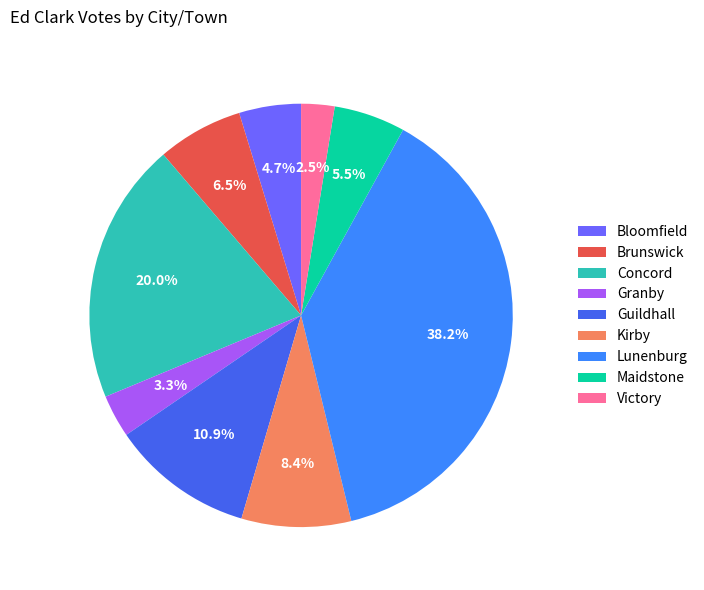

Is there any slice that represents more than half of the pie?

No